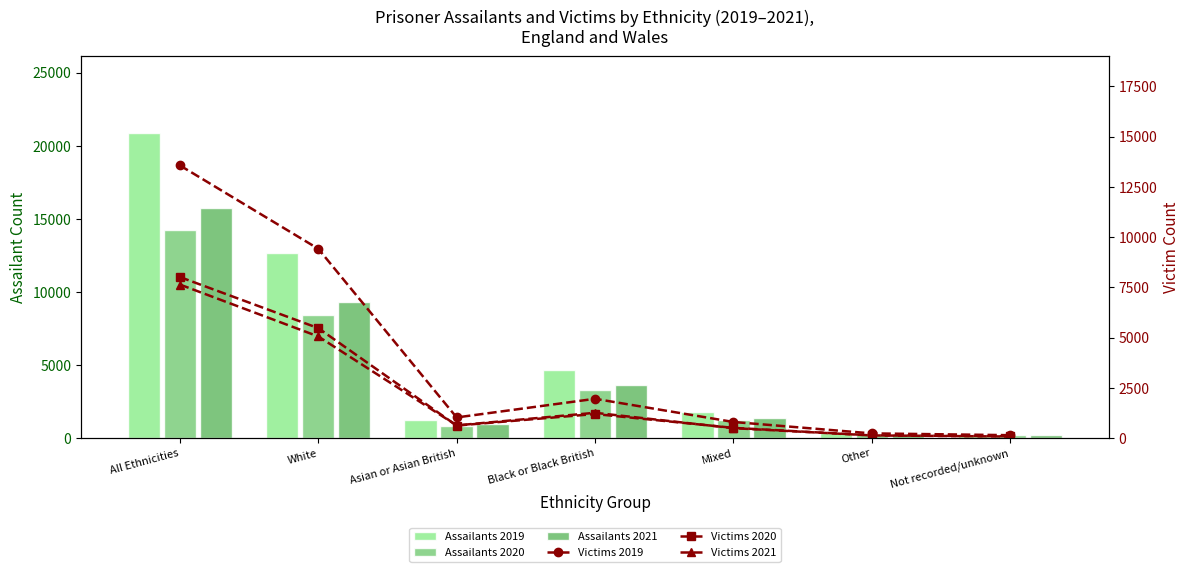

Rank the series by their maximum value, from highest to lowest.

Assailants 2019, Assailants 2021, Assailants 2020, Victims 2019, Victims 2020, Victims 2021